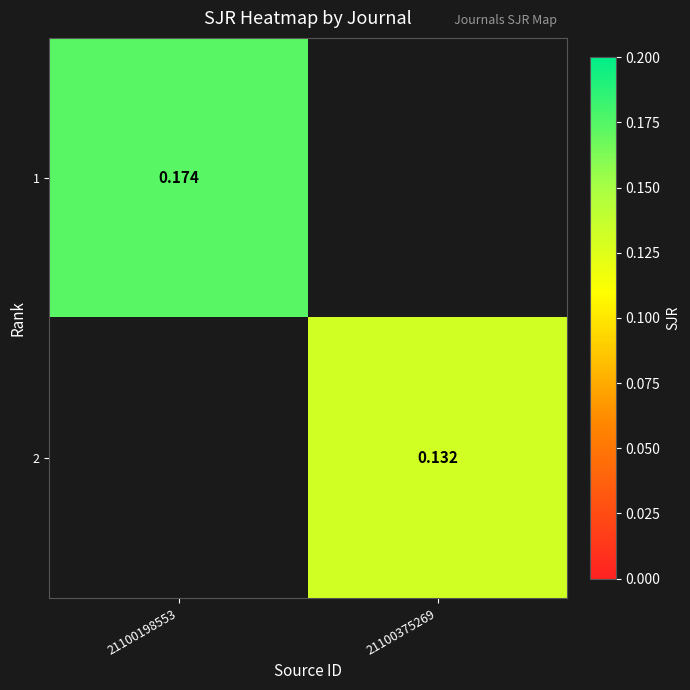

How many distinct data groups are displayed?

2